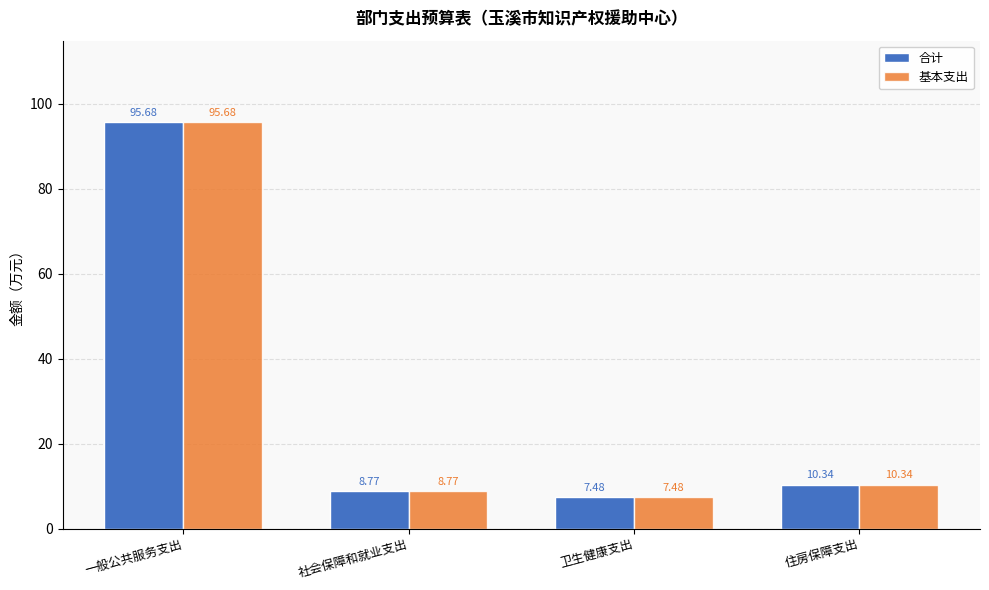

What is the difference between the 合计 values at 社会保障和就业支出 and 住房保障支出?

1.6